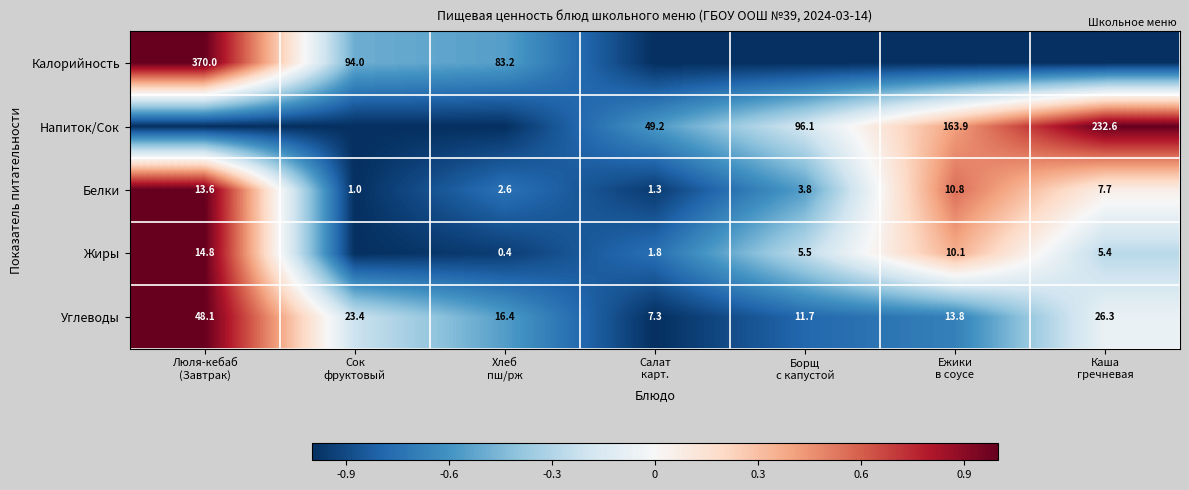

What is the average value of the Углеводы series?

21.0